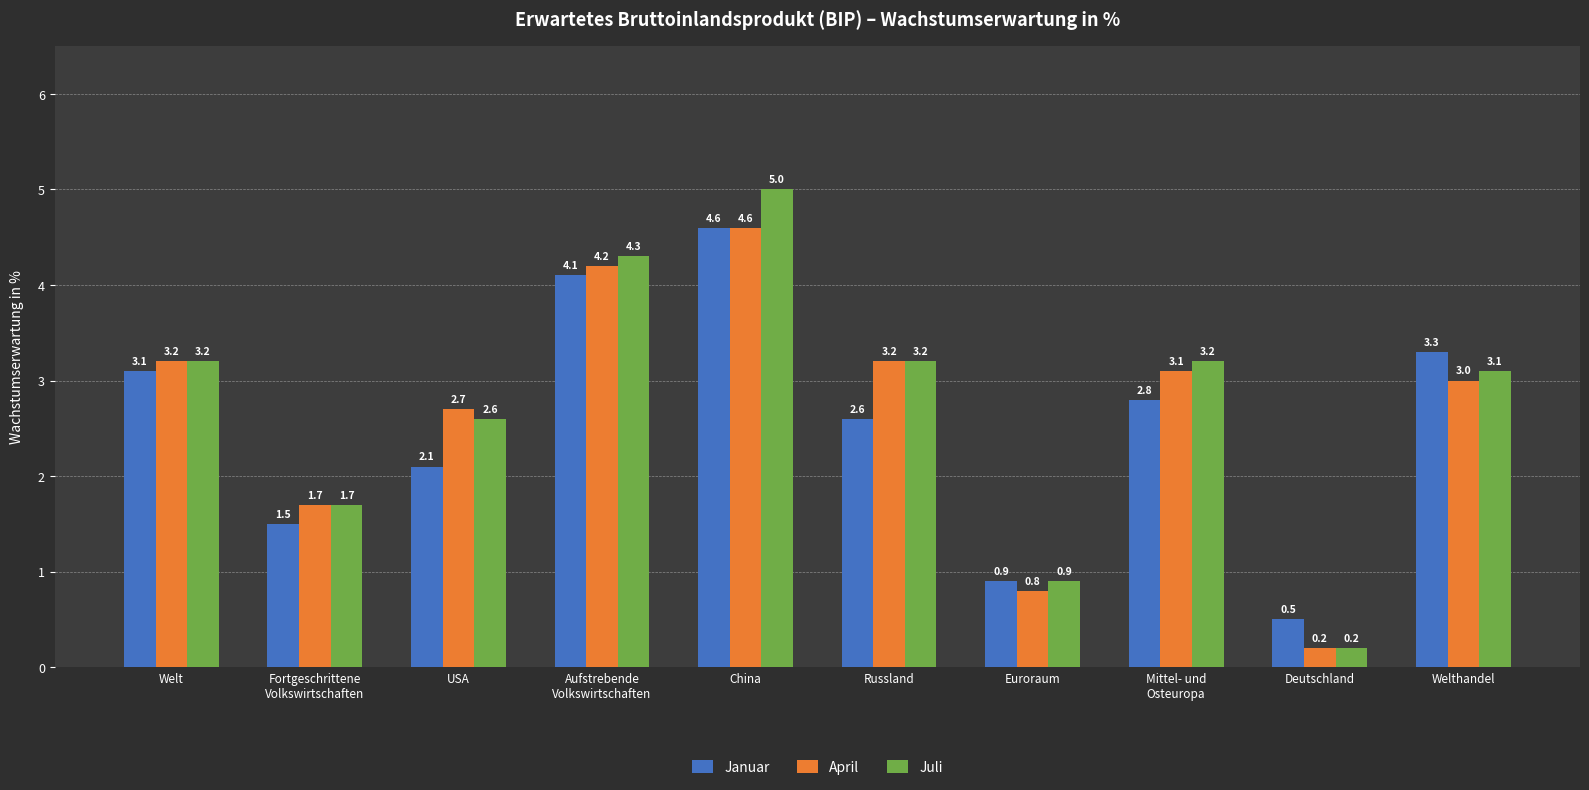

Rank the series by their average value, from highest to lowest.

Juli, April, Januar